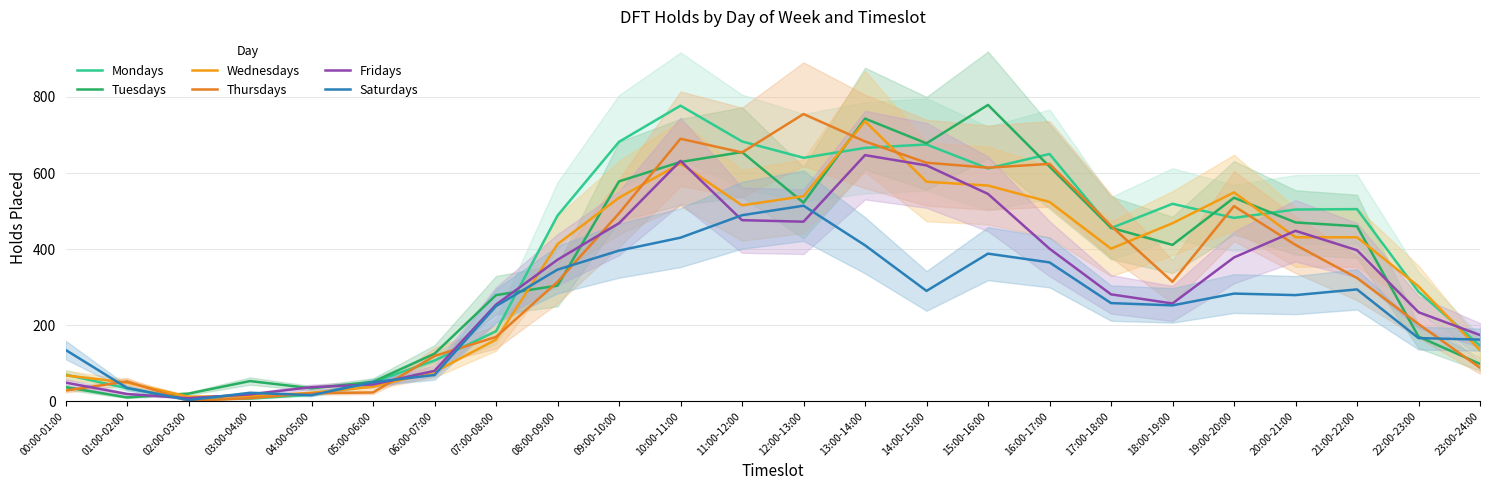

Count the number of data series in this chart.

6